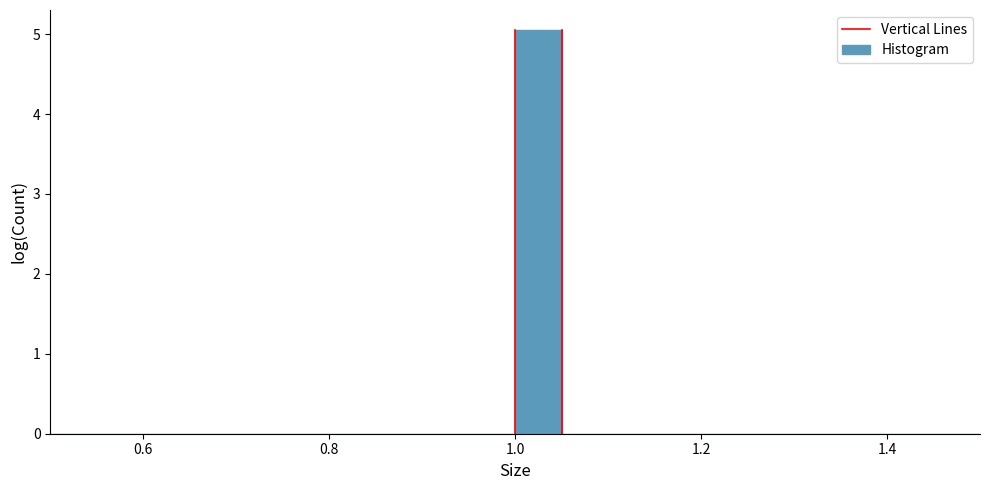

Read against the x-axis, roughly where is the centre of the tallest bar?

1.02